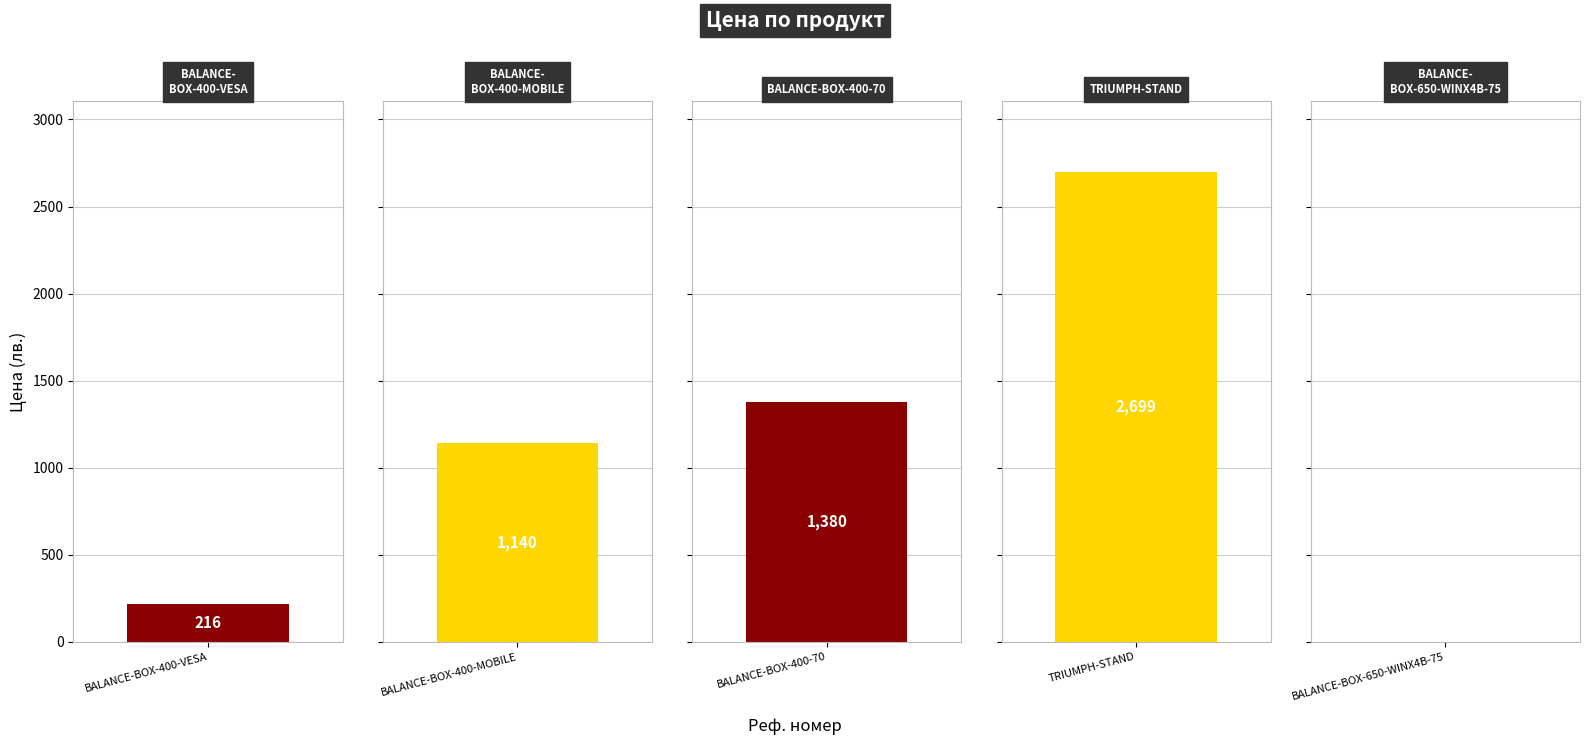

How many positive values are there?

4